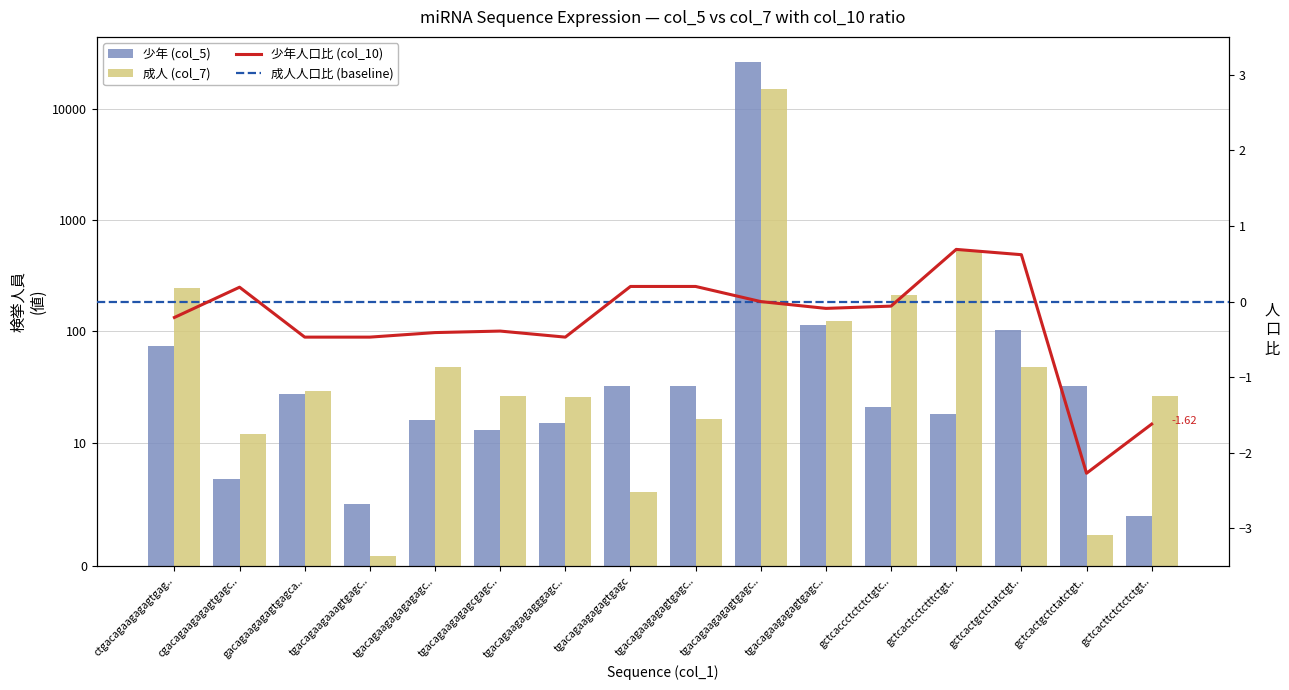

What is the change in value from tgacagaagagagtgagc.. to gctcactcctctttctgt..?

-96.6